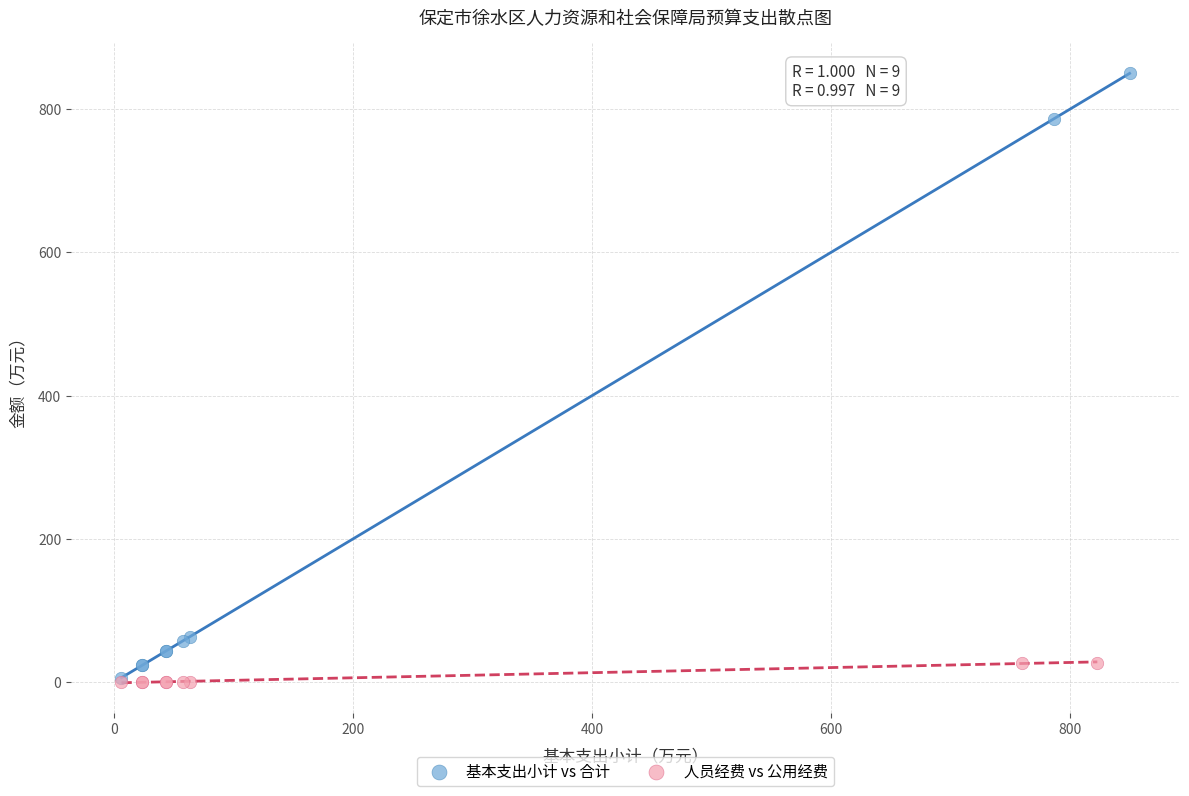

Which series has the largest Y range (max minus min)?

基本支出小计 vs 合计